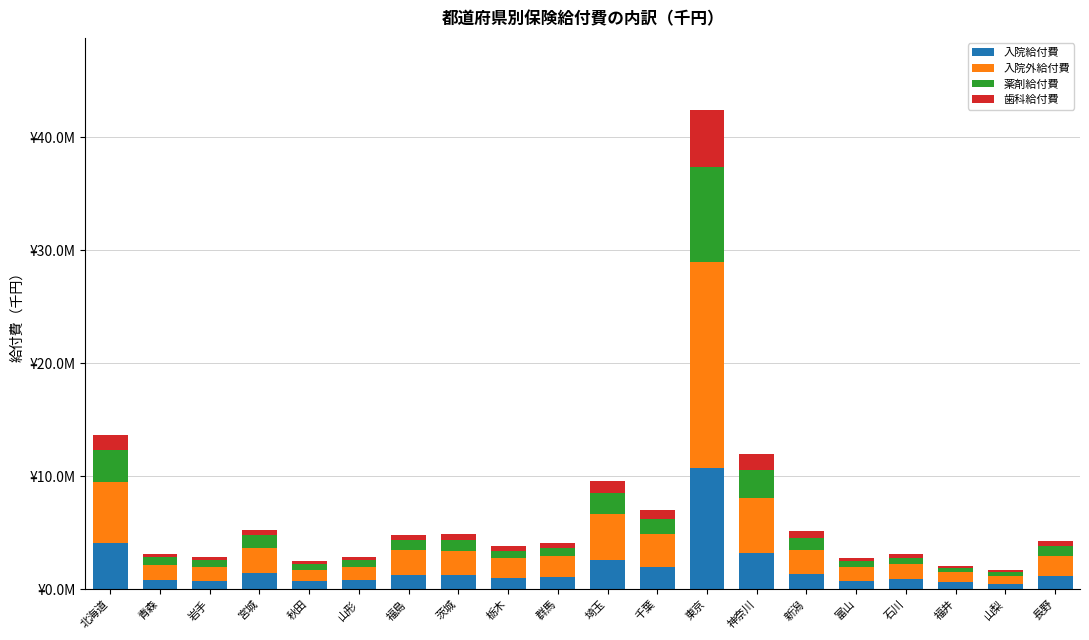

List the series in order of their overall mean, lowest first.

歯科給付費, 薬剤給付費, 入院給付費, 入院外給付費